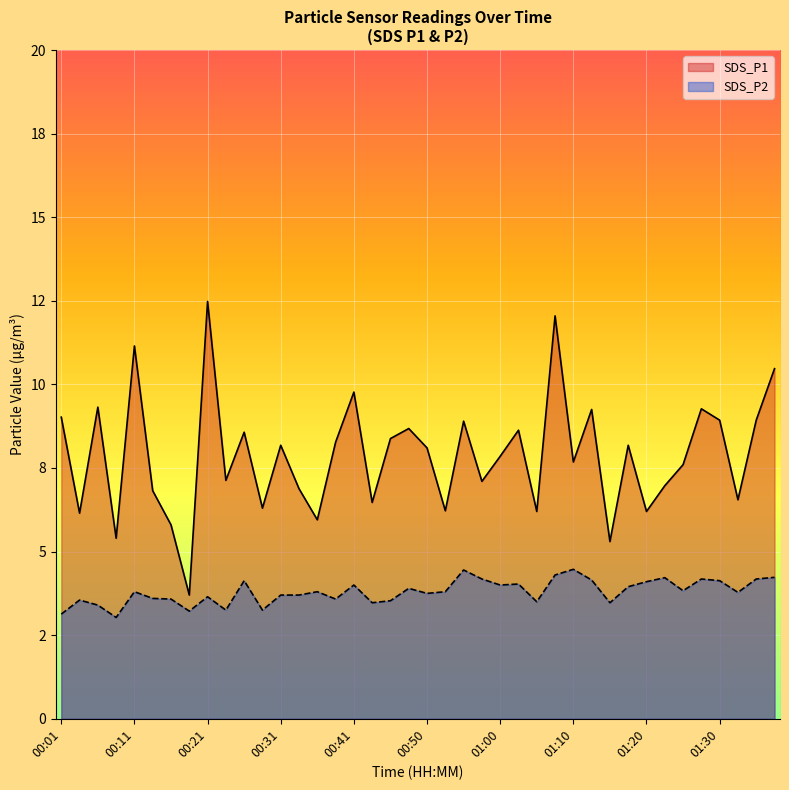

At how many categories does at least one series exceed 4?

39